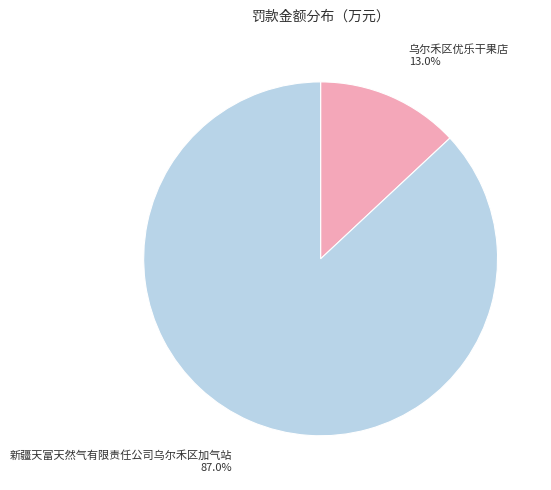

True or false: 新疆天富天然气有限责任公司乌尔禾区加气站 accounts for 97% of the total.

False